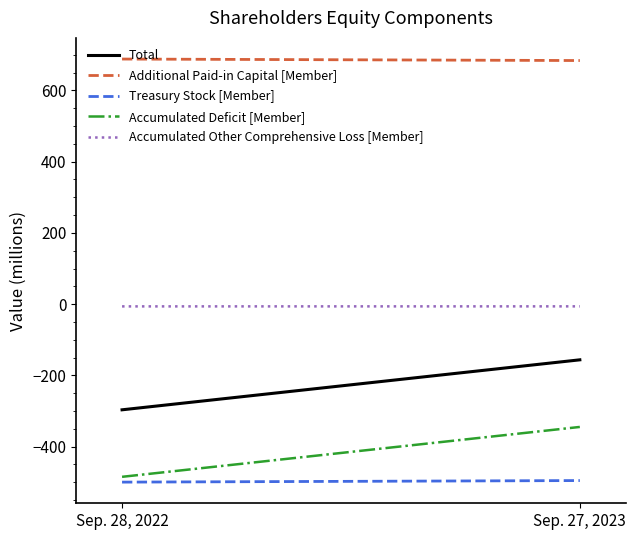

Which category has the lowest value across all series?

Sep. 28, 2022